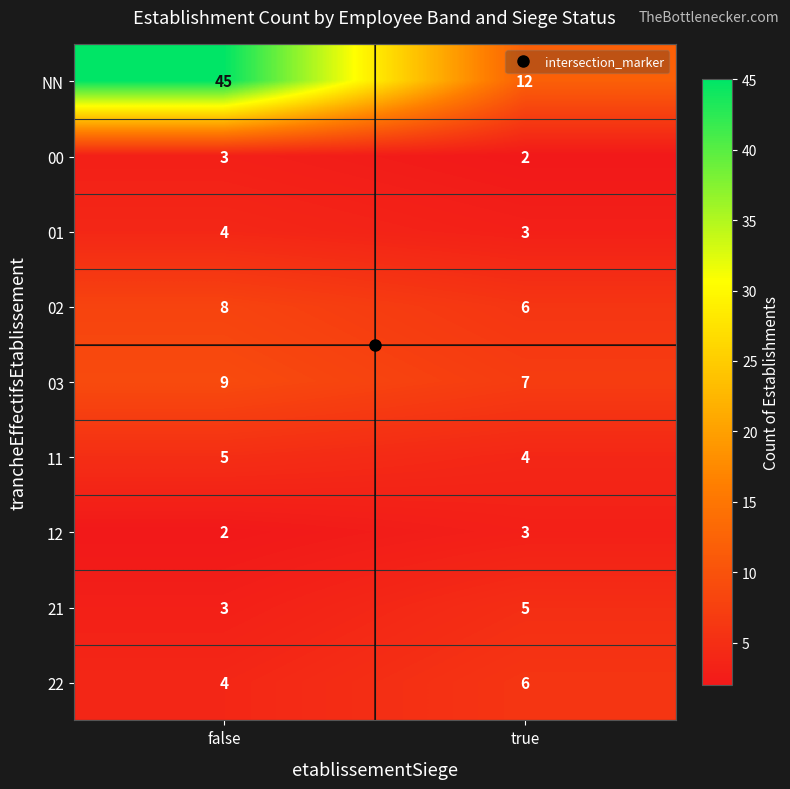

List the labels in order of 22 value, largest first.

true, false